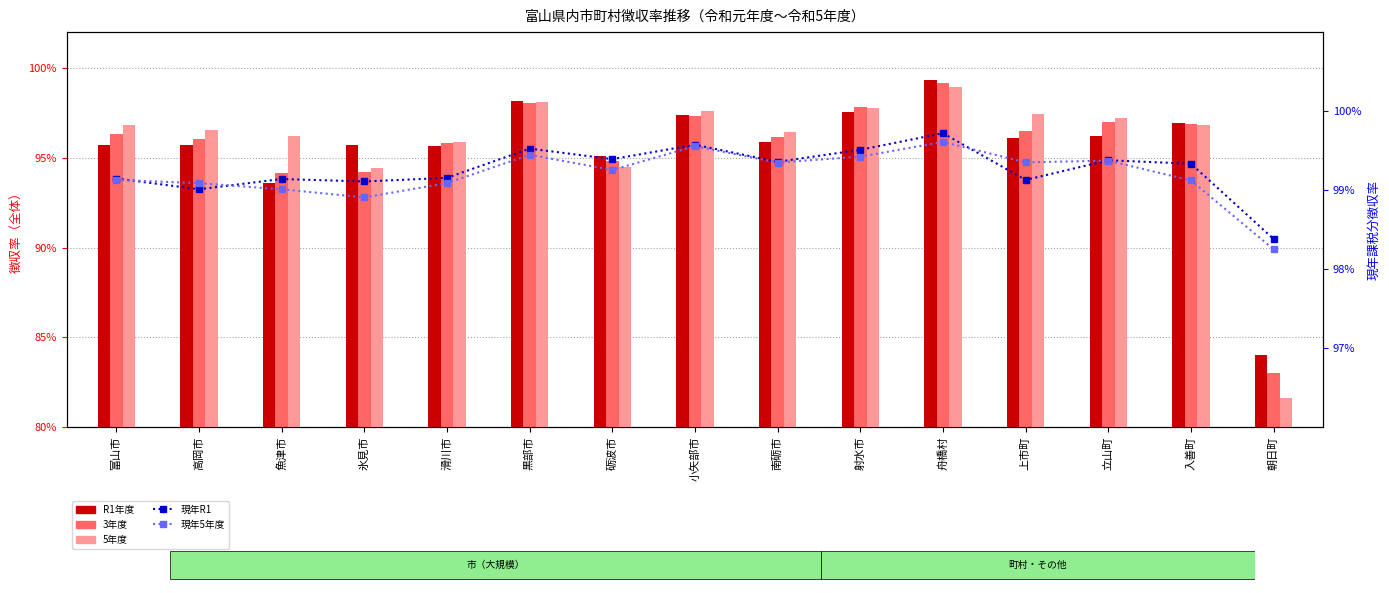

True or false: R1年度 has a value of 1.7 at 砺波市.

False